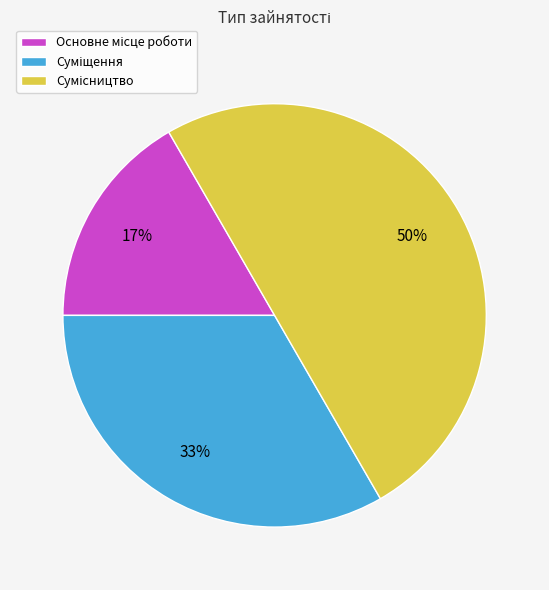

To the nearest percent, what is the difference between the largest and smallest slice percentages?

33%